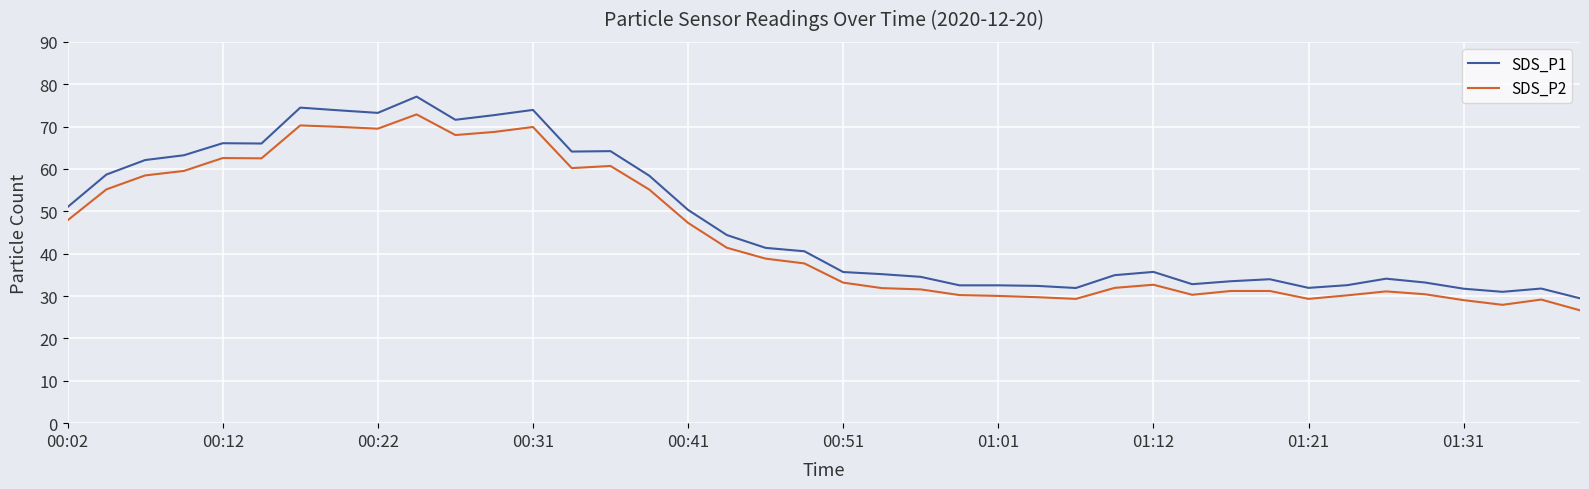

Is this an area chart (filled region under the line)?

No